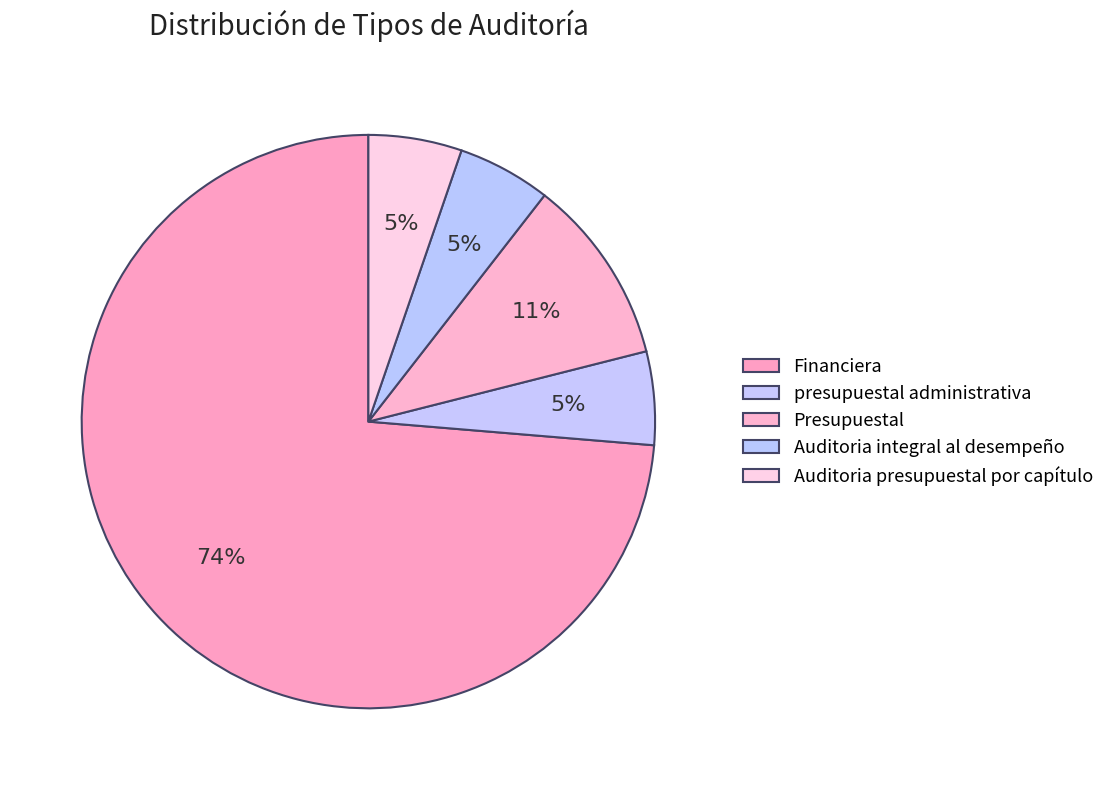

To the nearest percent, what portion does Auditoria integral al desempeño represent?

5%